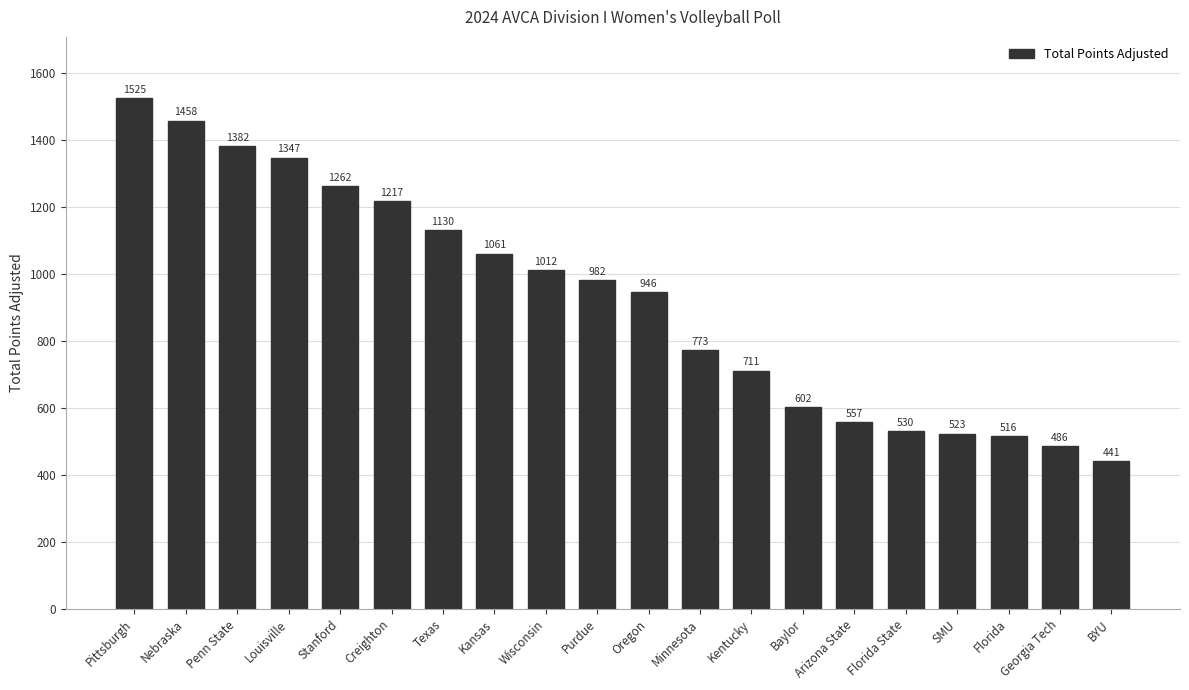

At which label does the data first exceed 982?

Pittsburgh